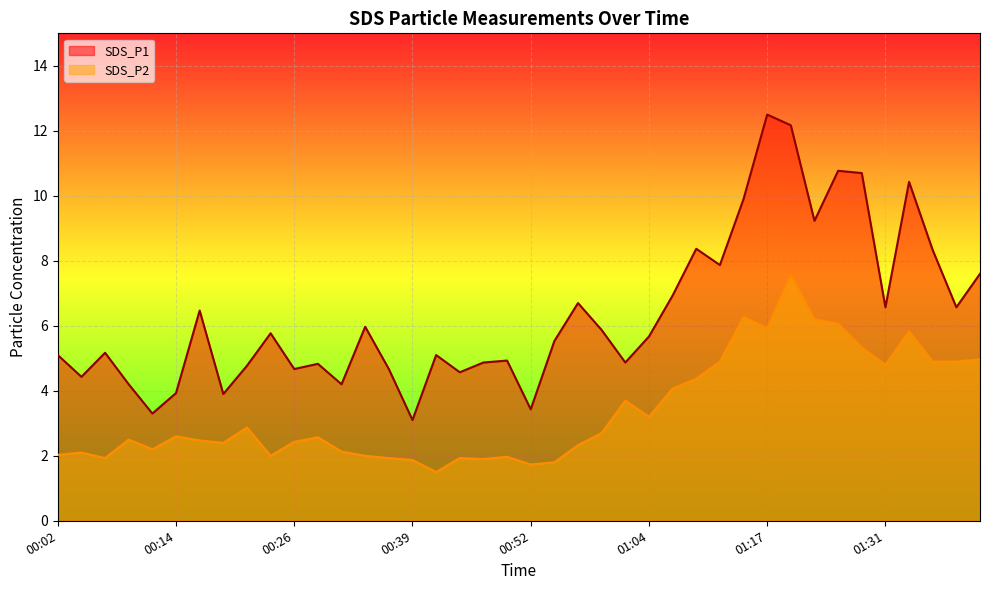

What position from the right is 00:09?

37